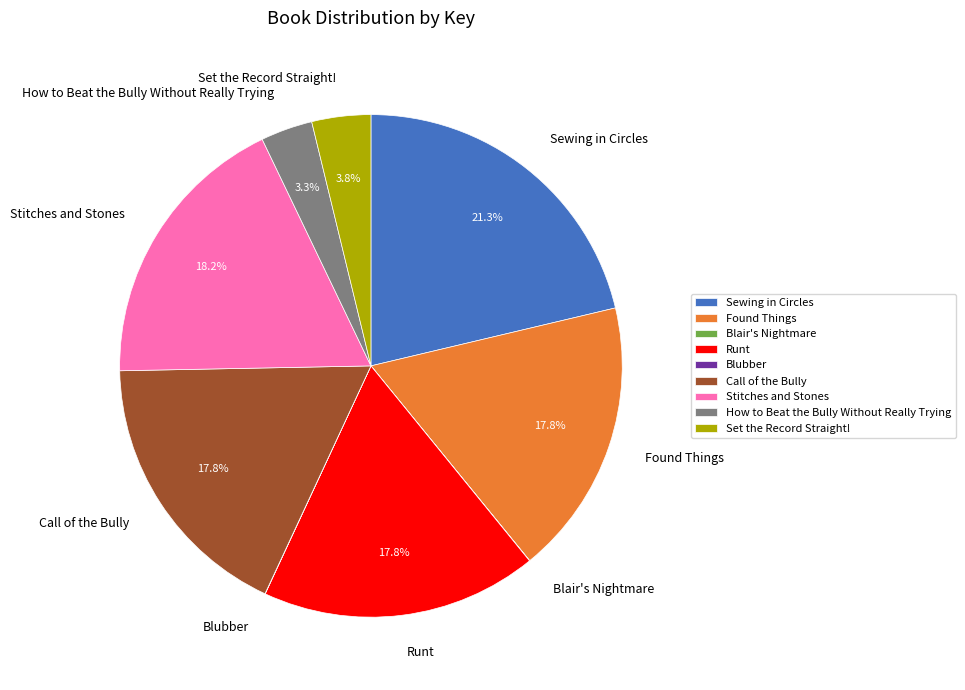

What portion of the pie excludes Runt?

82.2%